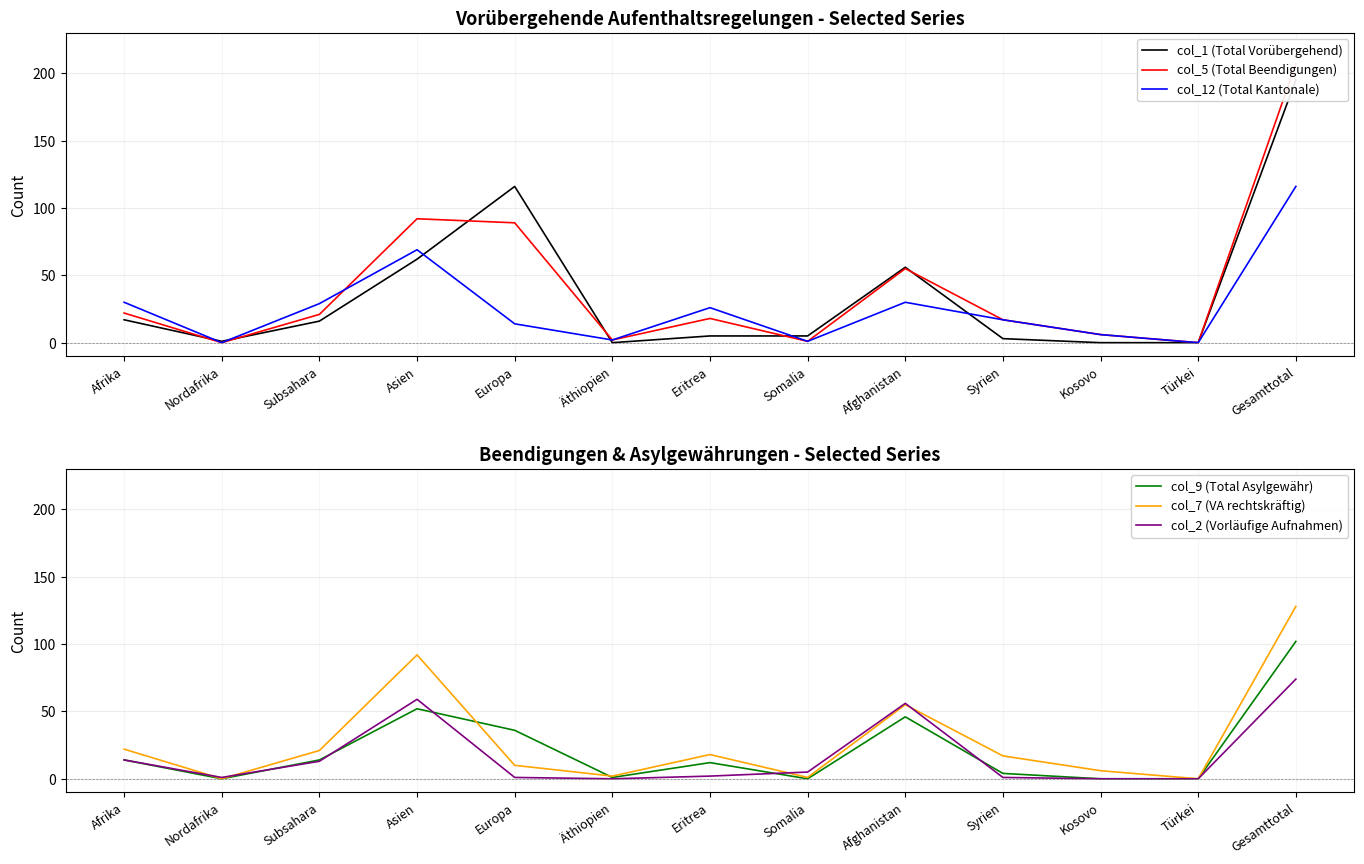

What is the greatest value displayed?

207